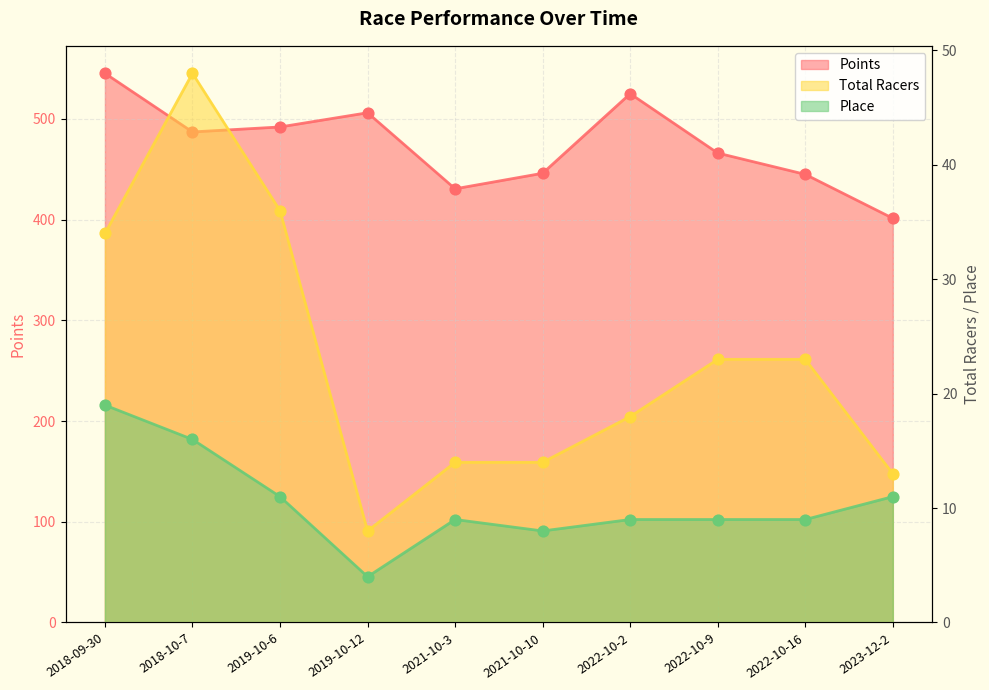

Is the value of Total Racers at 2022-10-9 greater than the value of Points at 2022-10-16?

No